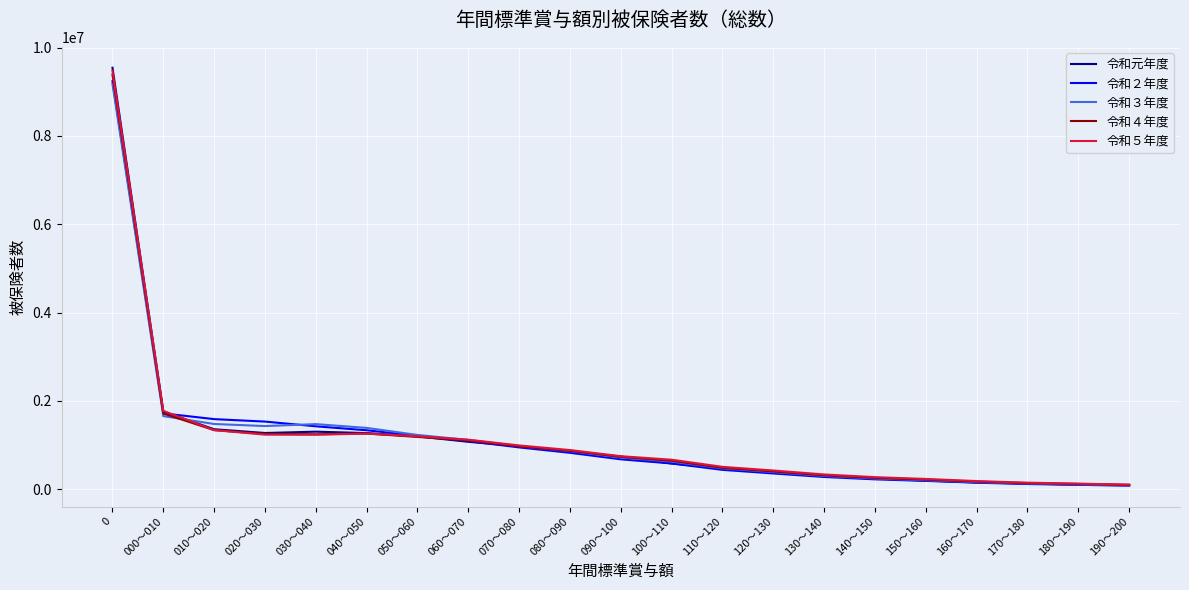

What is the difference between the 令和元年度 values at 090～100 and 020～030?

532290